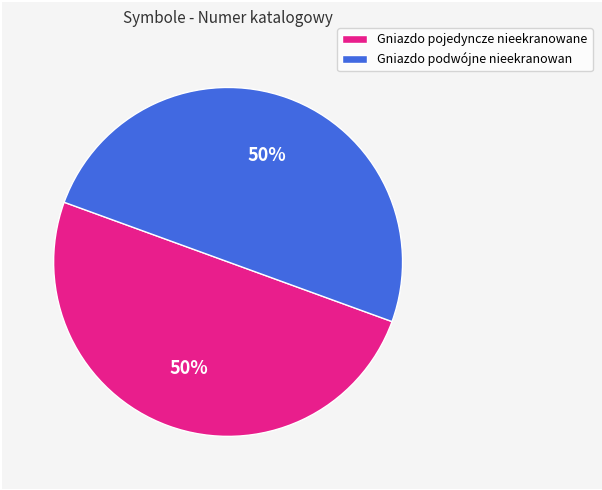

To the nearest percent, what portion does Gniazdo podwójne nieekranowan represent?

50%